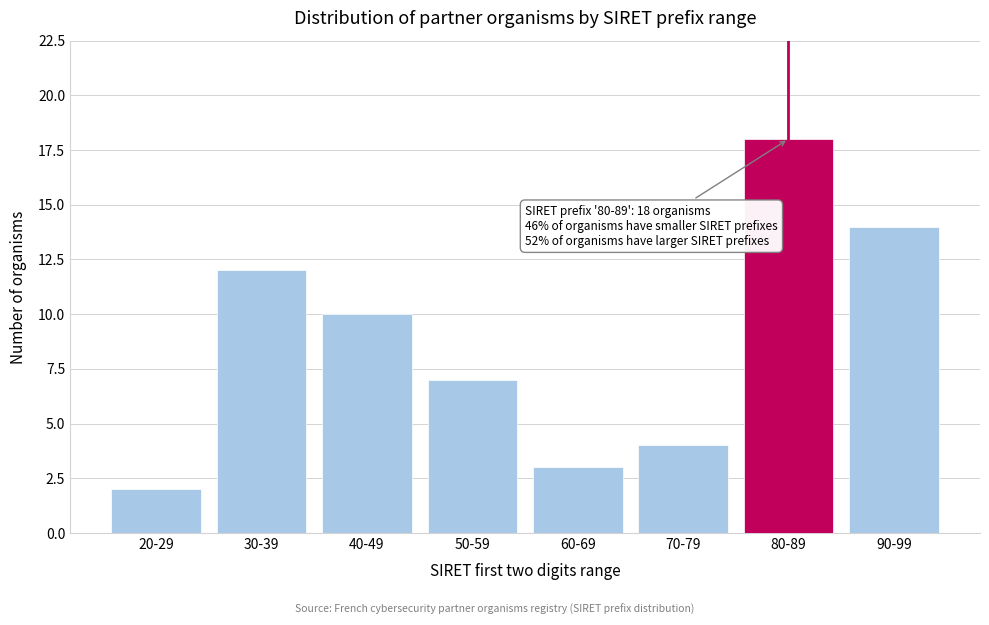

Reading right to left, list all the values displayed in this chart.

14	18	4	3	7	10	12	2